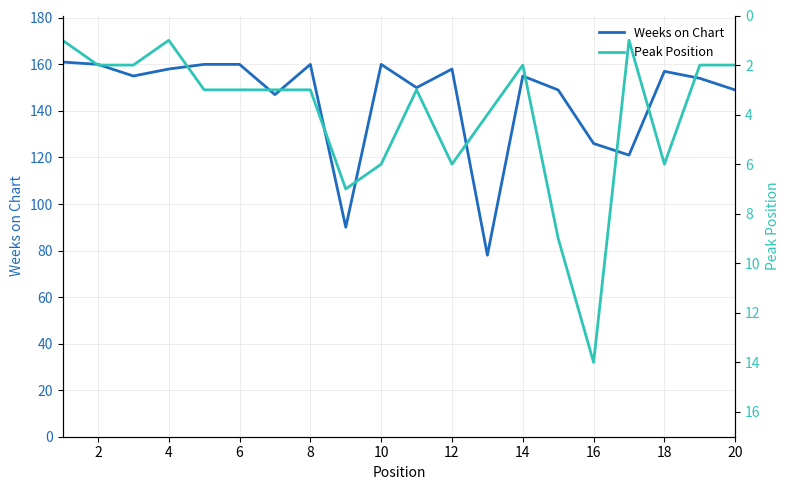

In Peak Position, how many points are higher than both neighbors (excluding endpoints)?

4